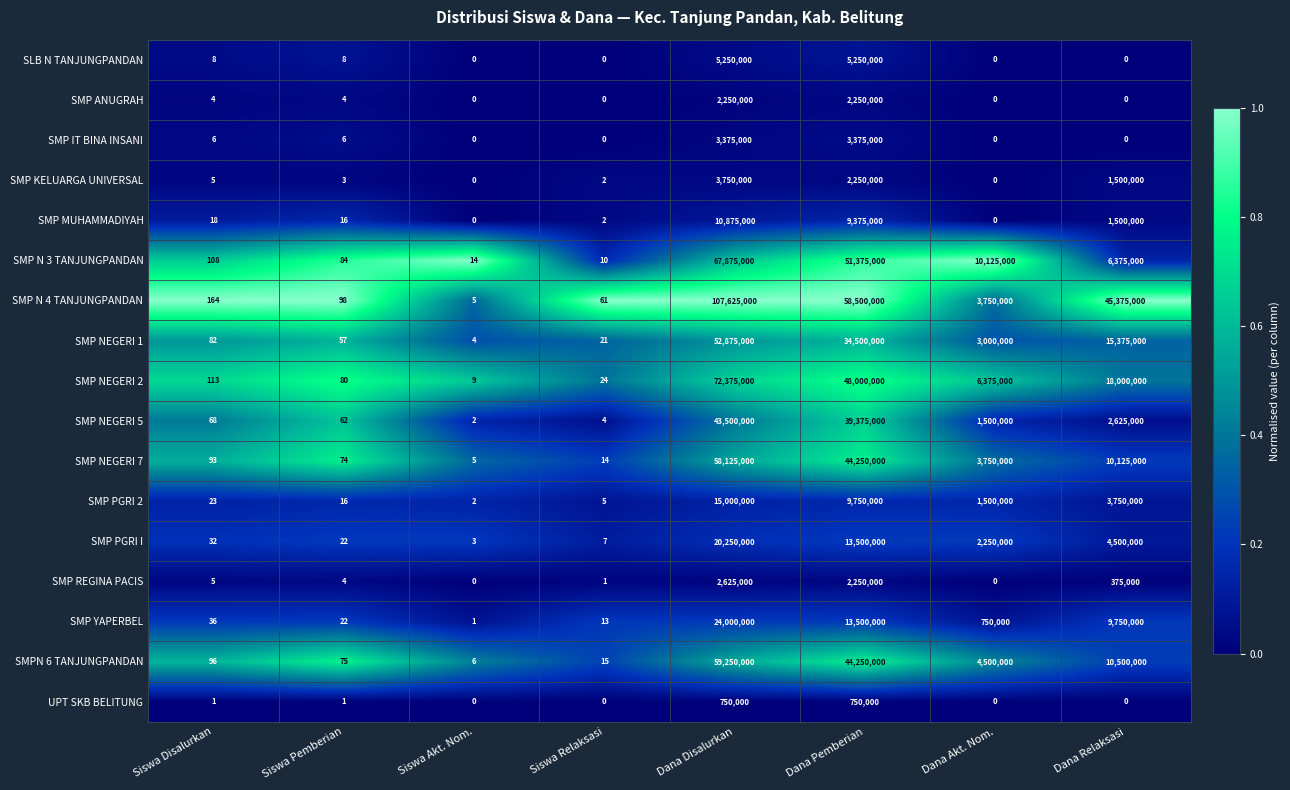

Which series changed the most between Siswa Akt. Nom. and Siswa Relaksasi?

SMP N 4 TANJUNGPANDAN